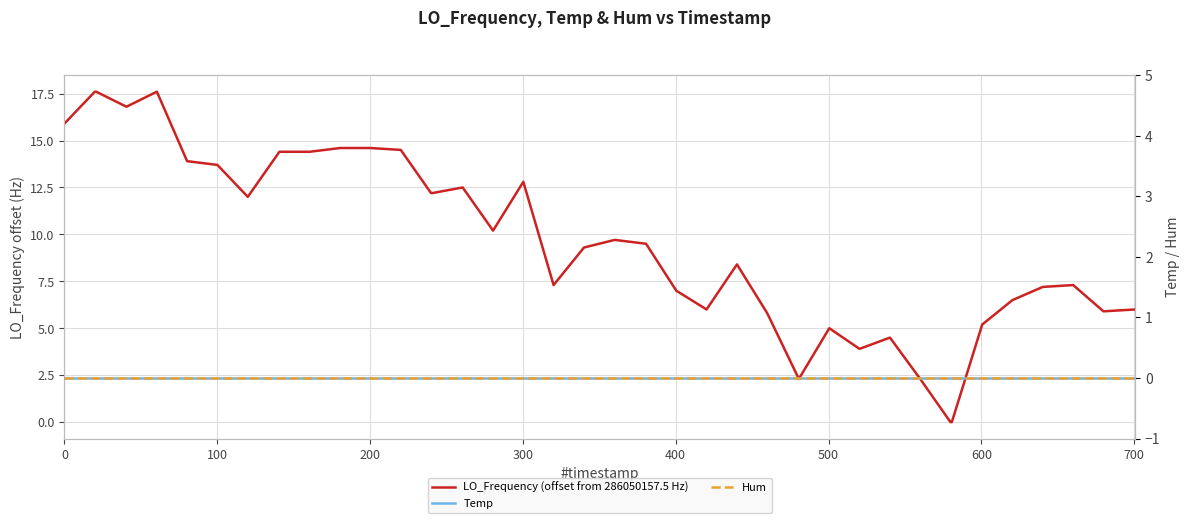

True or false: LO_Frequency (offset from 286050157.5 Hz) has a value of 19.8 at 9.

False